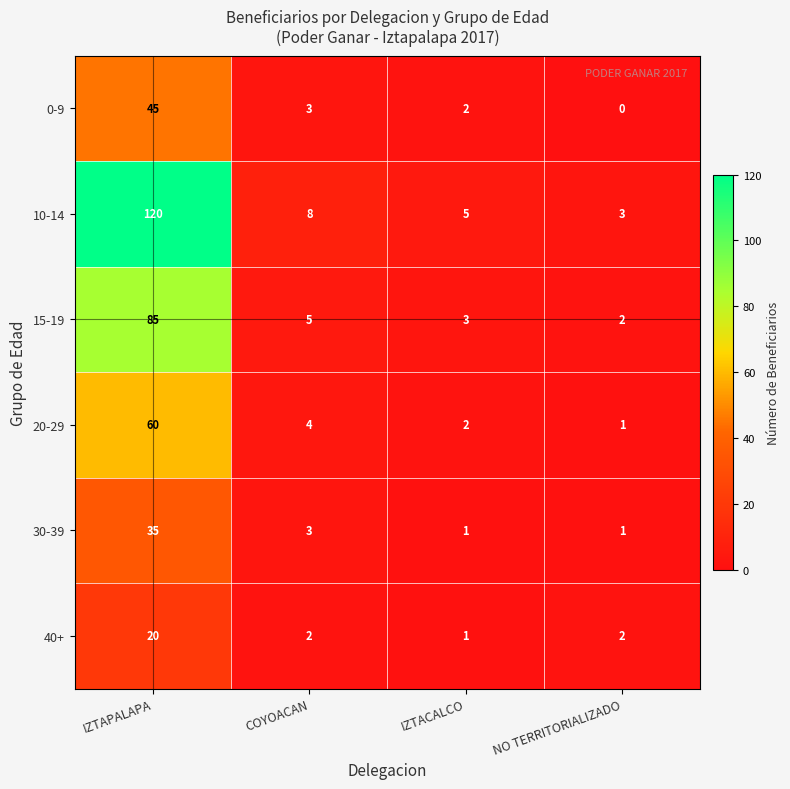

Reading left to right, what are all the values shown in this chart?

0-9: IZTAPALAPA=45	COYOACAN=3	IZTACALCO=2	NO TERRITORIALIZADO=0
10-14: IZTAPALAPA=120	COYOACAN=8	IZTACALCO=5	NO TERRITORIALIZADO=3
15-19: IZTAPALAPA=85	COYOACAN=5	IZTACALCO=3	NO TERRITORIALIZADO=2
20-29: IZTAPALAPA=60	COYOACAN=4	IZTACALCO=2	NO TERRITORIALIZADO=1
30-39: IZTAPALAPA=35	COYOACAN=3	IZTACALCO=1	NO TERRITORIALIZADO=1
40+: IZTAPALAPA=20	COYOACAN=2	IZTACALCO=1	NO TERRITORIALIZADO=2